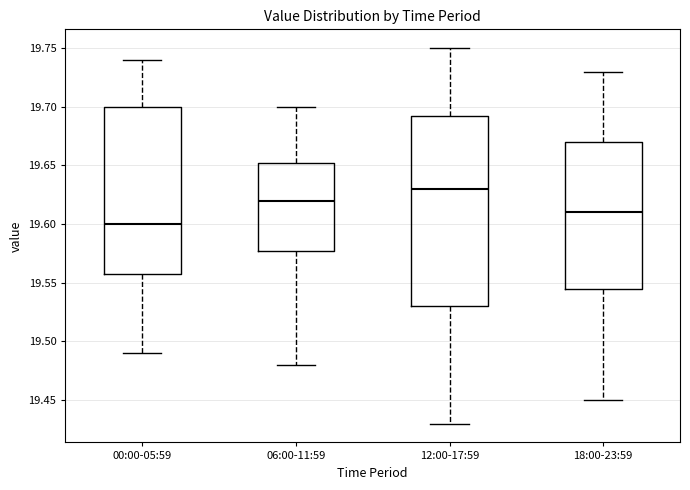

Which box is the tallest, from its lower edge to its upper edge?

12:00-17:59